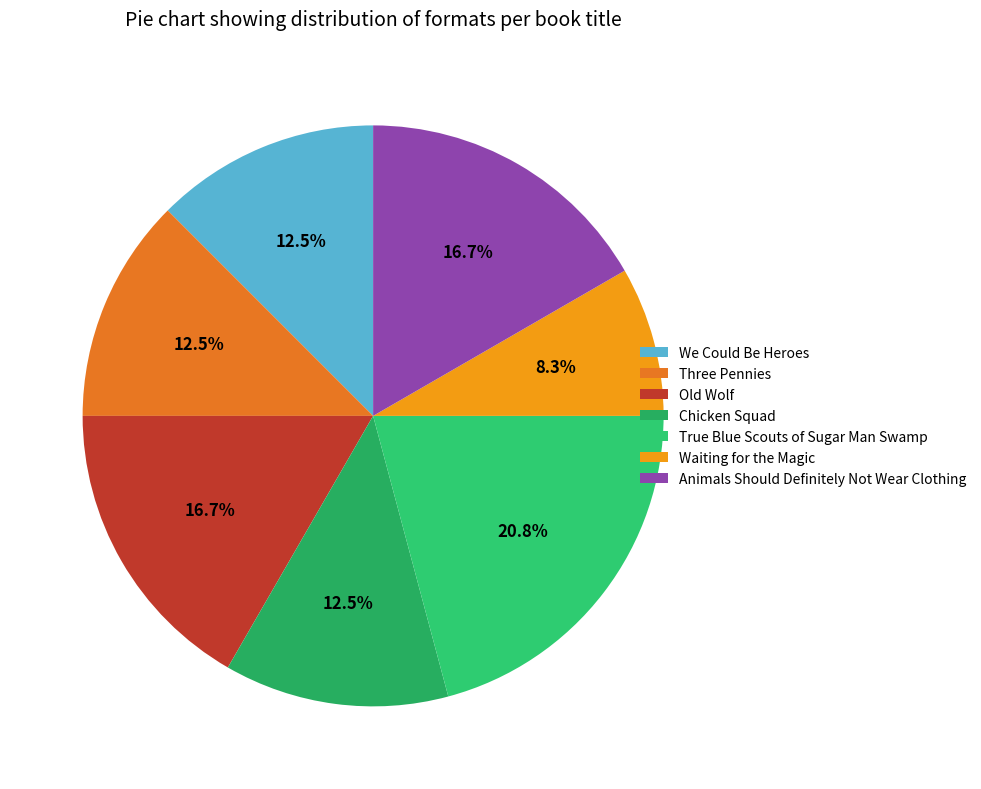

To the nearest percent, what portion does True Blue Scouts of Sugar Man Swamp represent?

21%